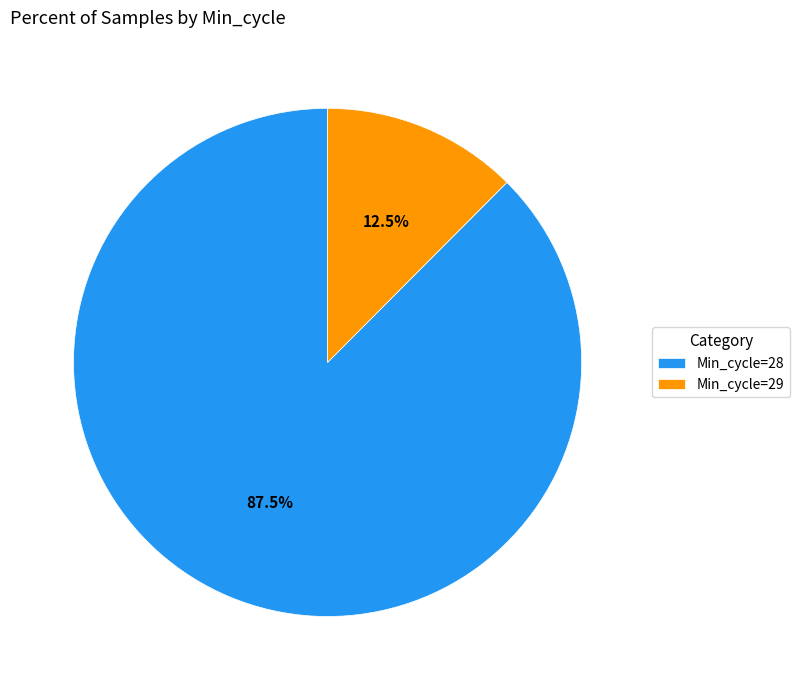

What is the smallest slice in the pie chart?

Min_cycle=29